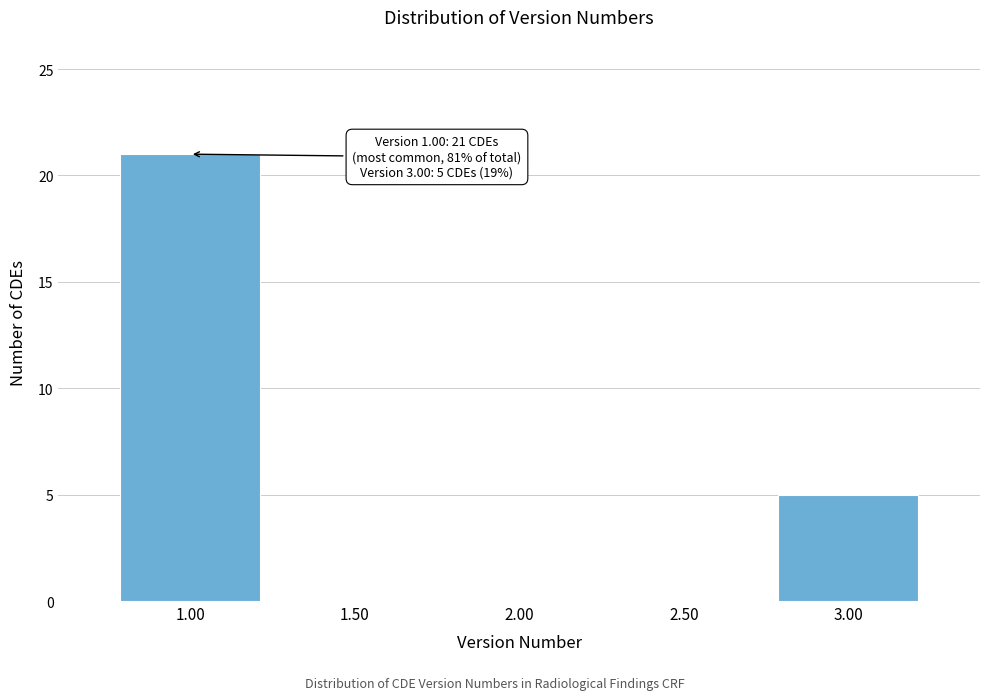

Over which range of the x-axis is the bar tallest?

0.75 to 1.25